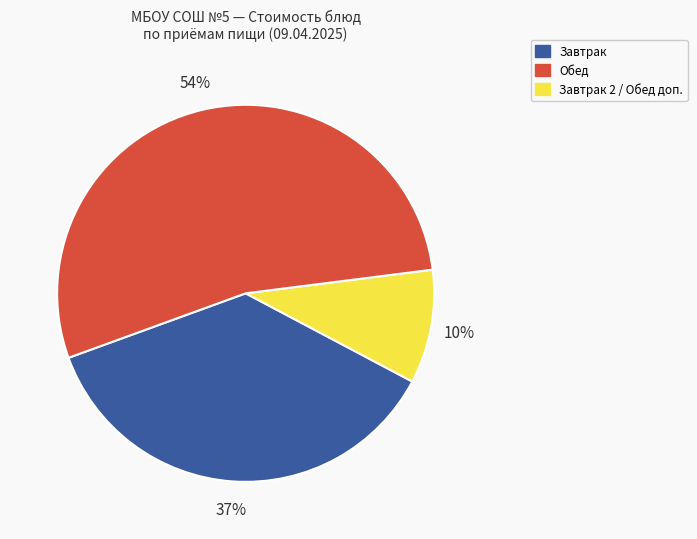

To the nearest percent, what is the difference between the largest and smallest slice percentages?

44%